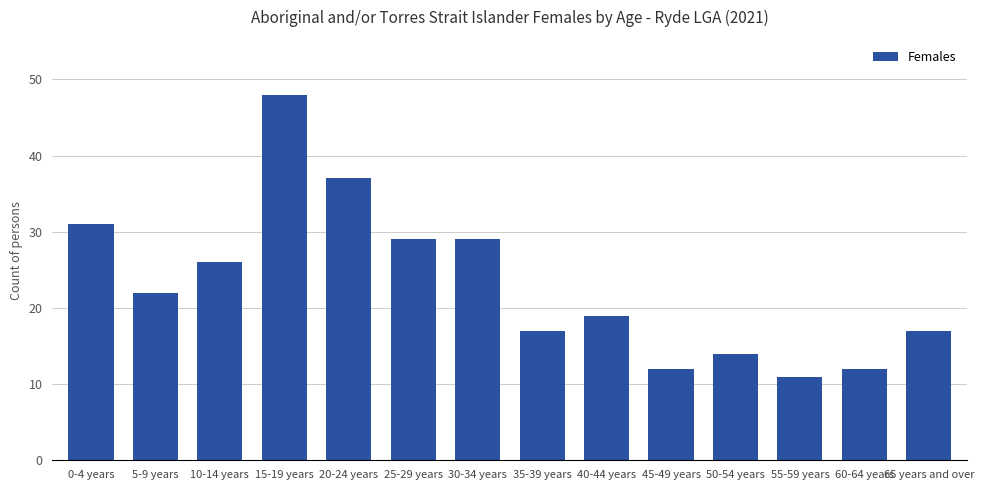

What is the change in value from 10-14 years to 55-59 years?

-15